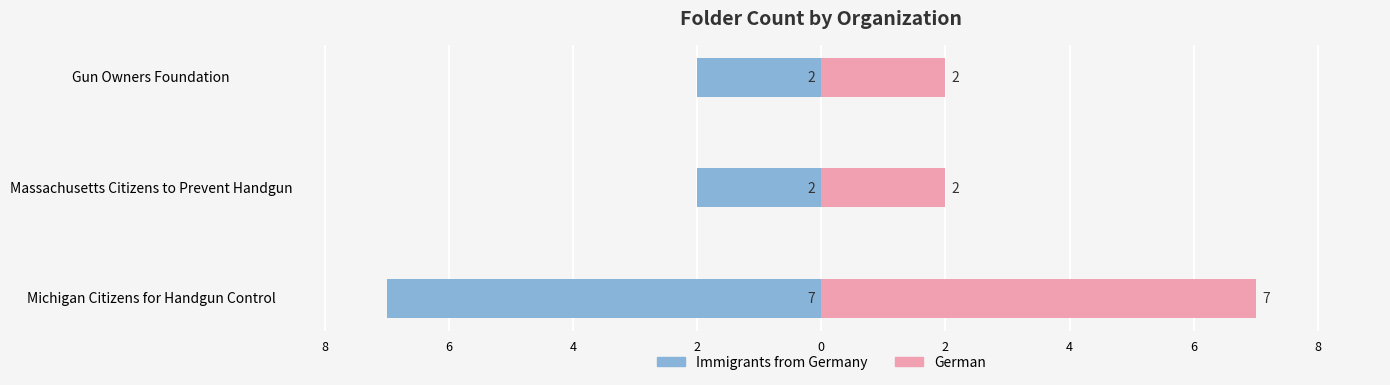

Reading right to left, list all the values displayed in this chart.

Immigrants from Germany: -2	-2	-7
German: 2	2	7